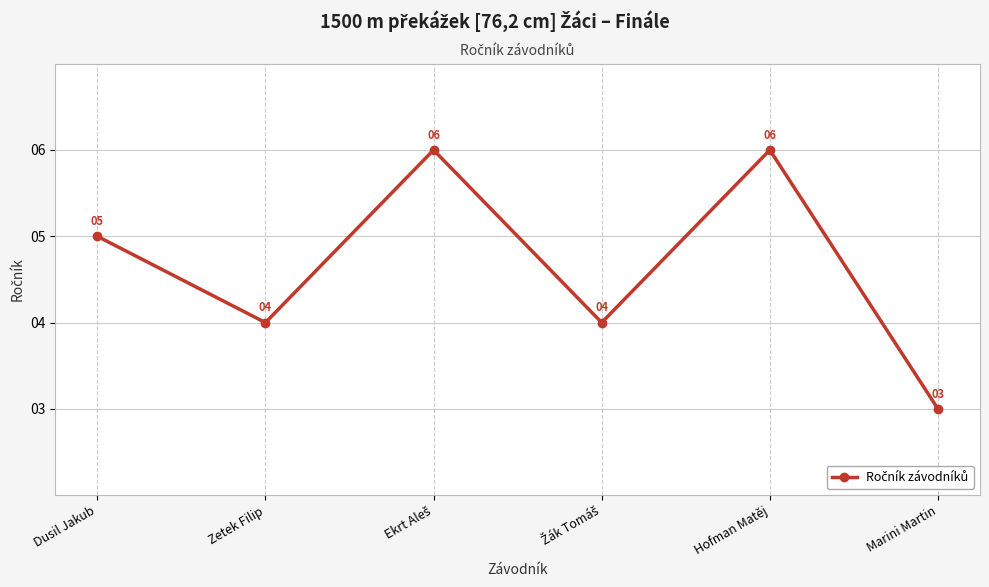

Is this an area chart (filled region under the line)?

No